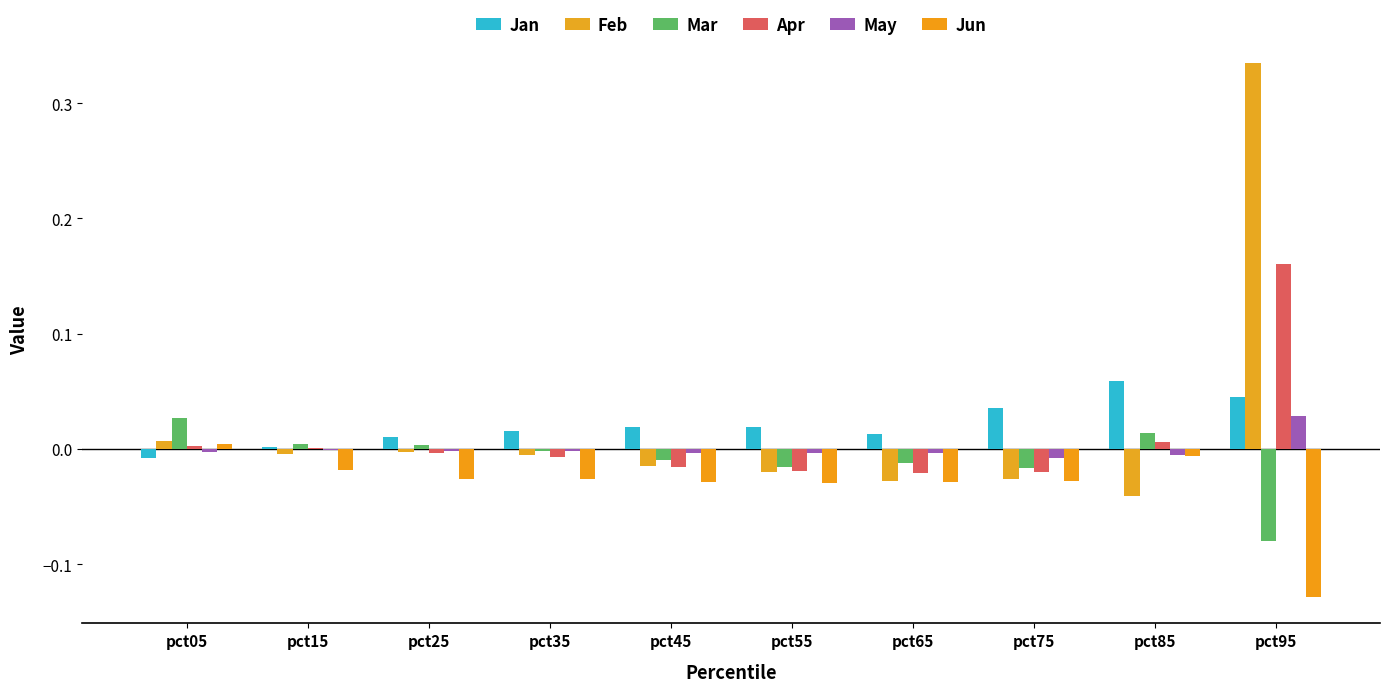

How many data points in Jun are above 0?

1